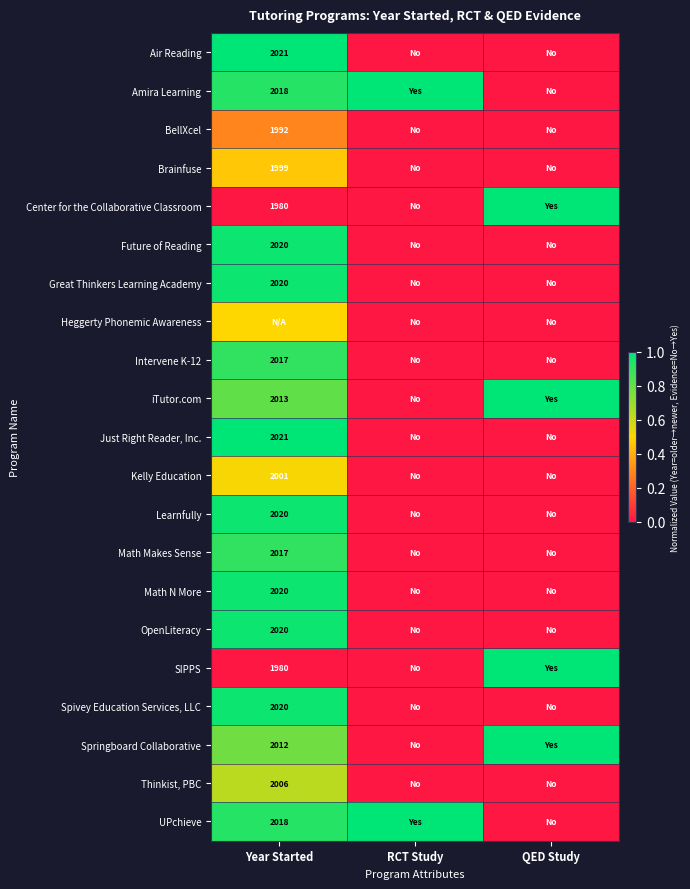

Is it true that Great Thinkers Learning Academy equals 2020.0 at Year Started?

True